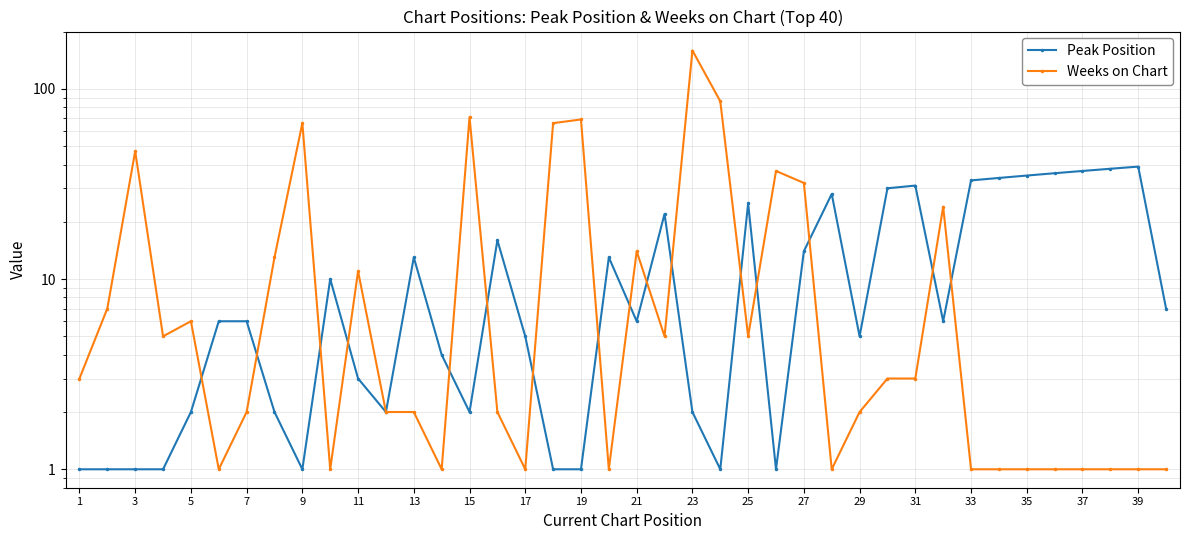

How many times do Weeks on Chart and Peak Position cross each other?

16